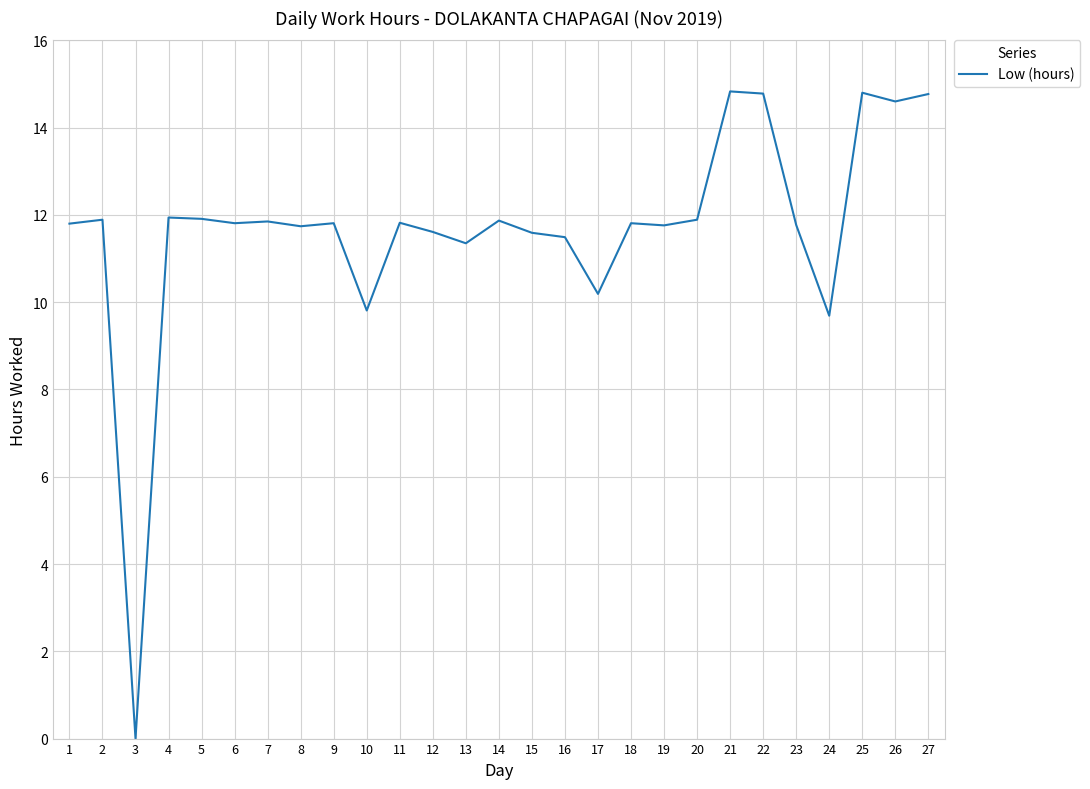

Is it true that the value at 2 is 11.9?

True